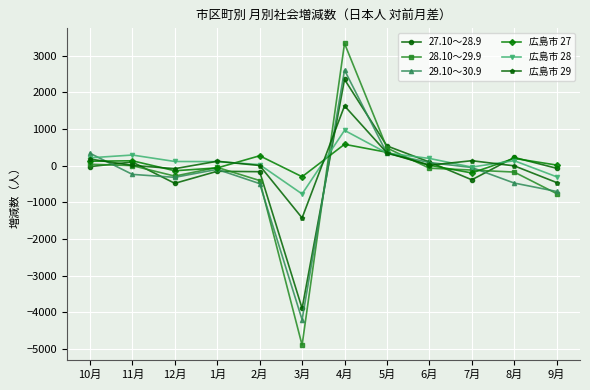

Where is the first local maximum for 29.10～30.9?

1月